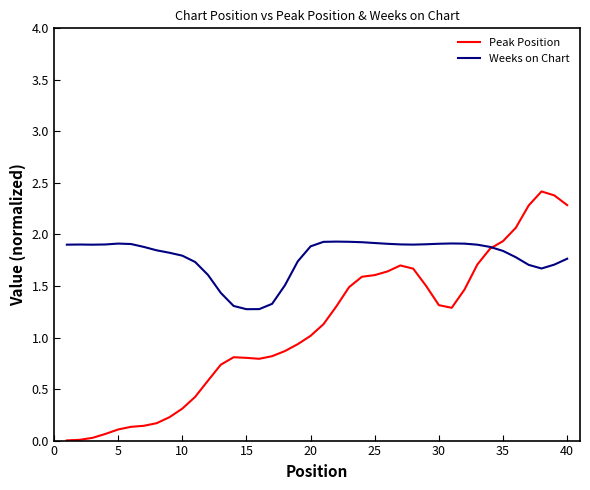

Rank the series by their average value, from highest to lowest.

Weeks on Chart, Peak Position